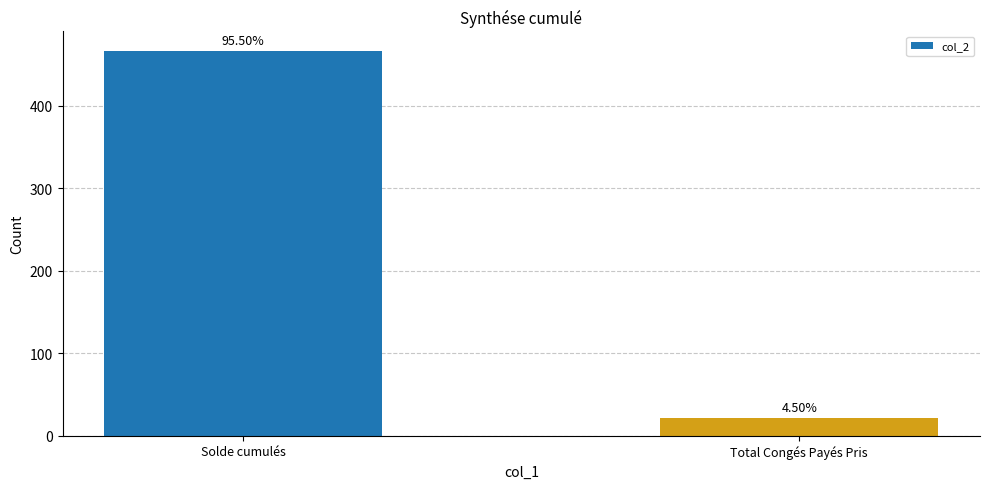

What is the maximum value shown in the chart?

467.1